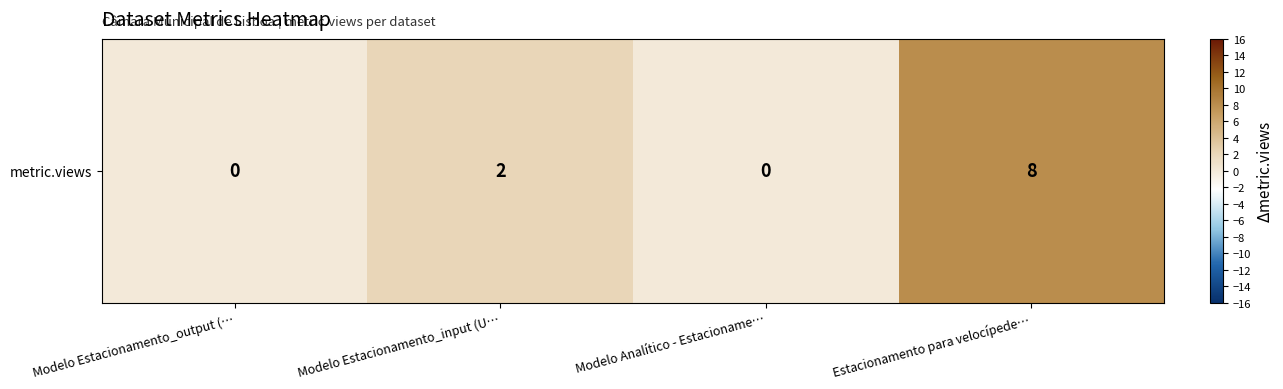

How many data points are above 2?

1